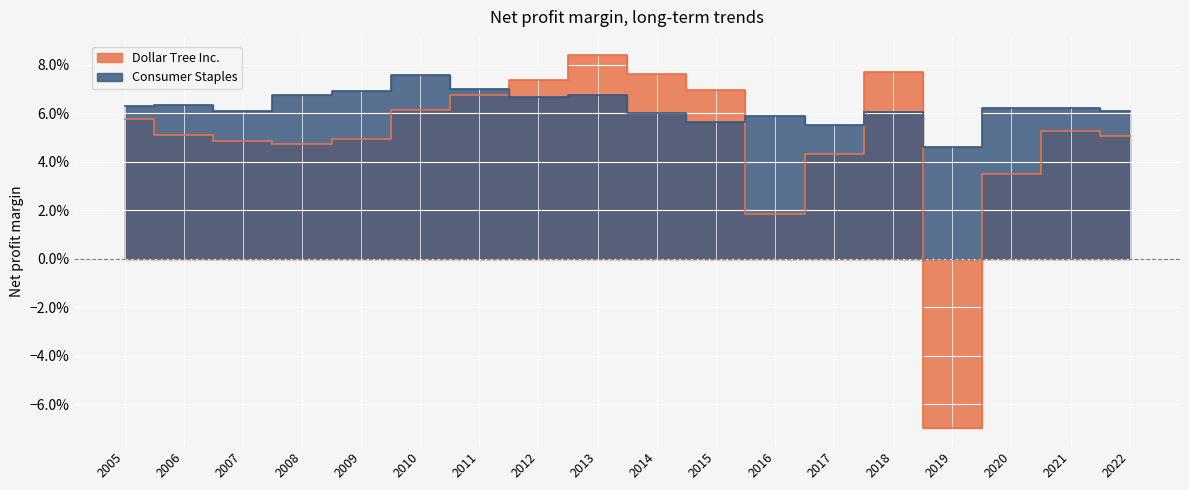

At how many categories does at least one series exceed 0?

18